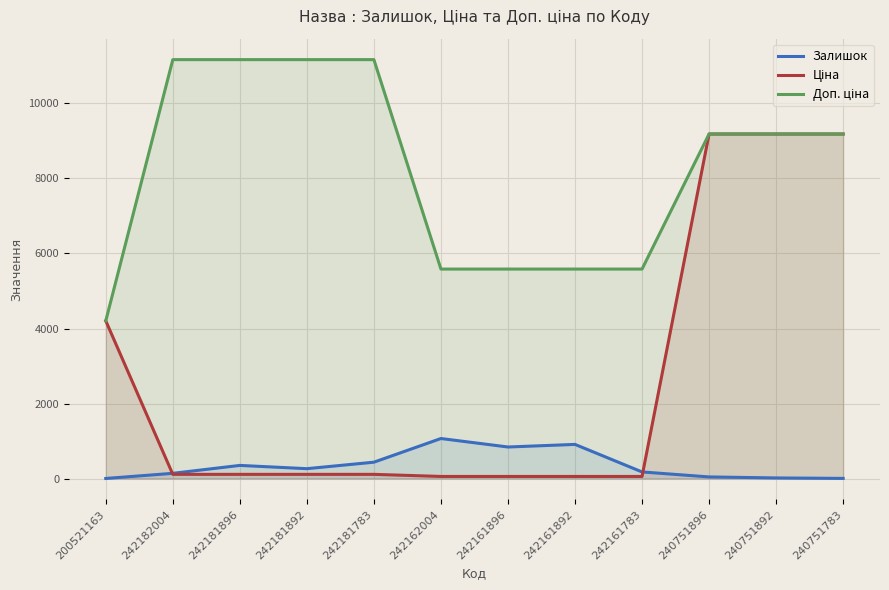

List the series in order of their overall mean, highest first.

Доп. ціна, Ціна, Залишок